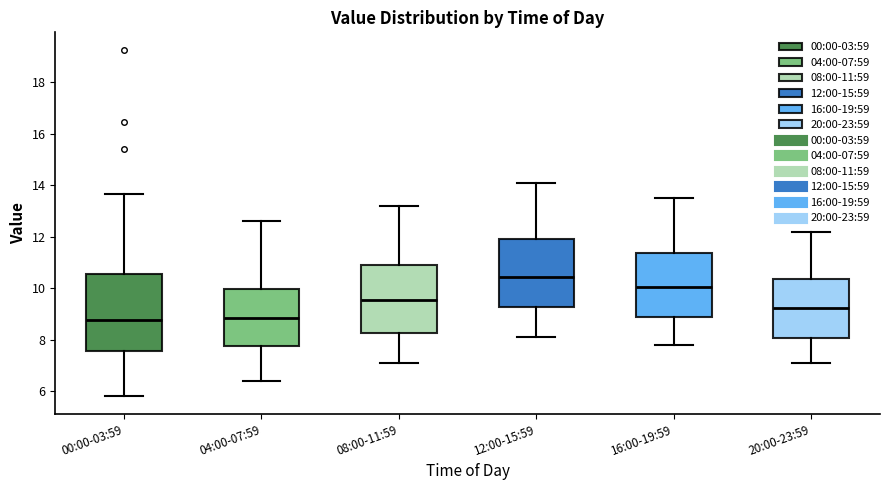

Comparing the boxes themselves (not the whiskers), which one is the tallest?

00:00-03:59